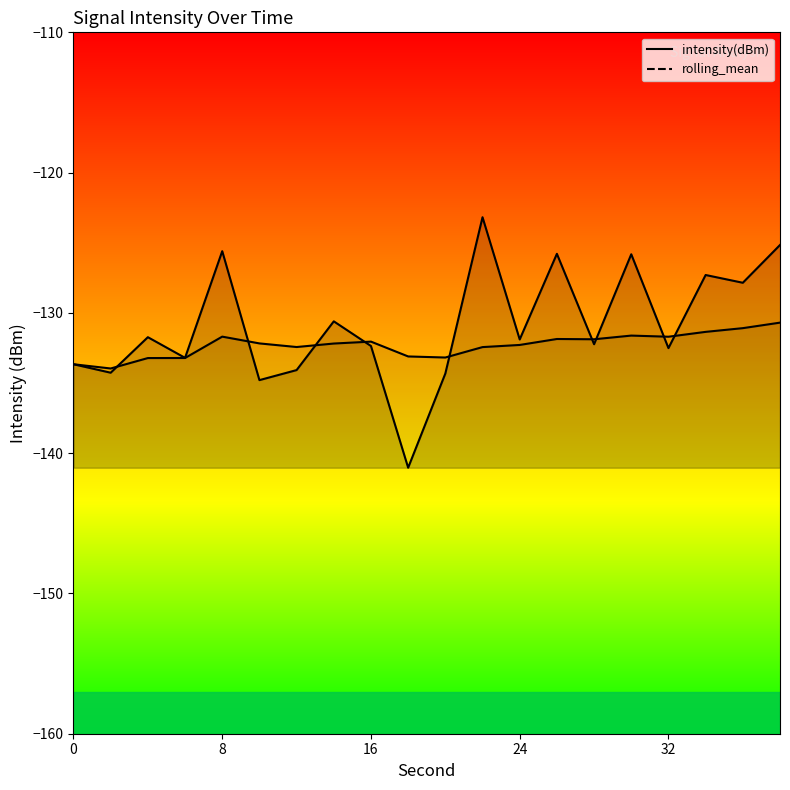

Which series has the largest range (max minus min)?

intensity(dBm)